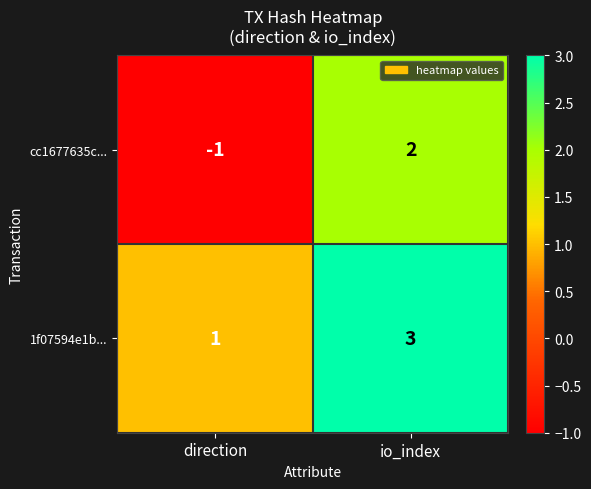

The cc1677635c... series shows 2 at io_index. True or false?

True